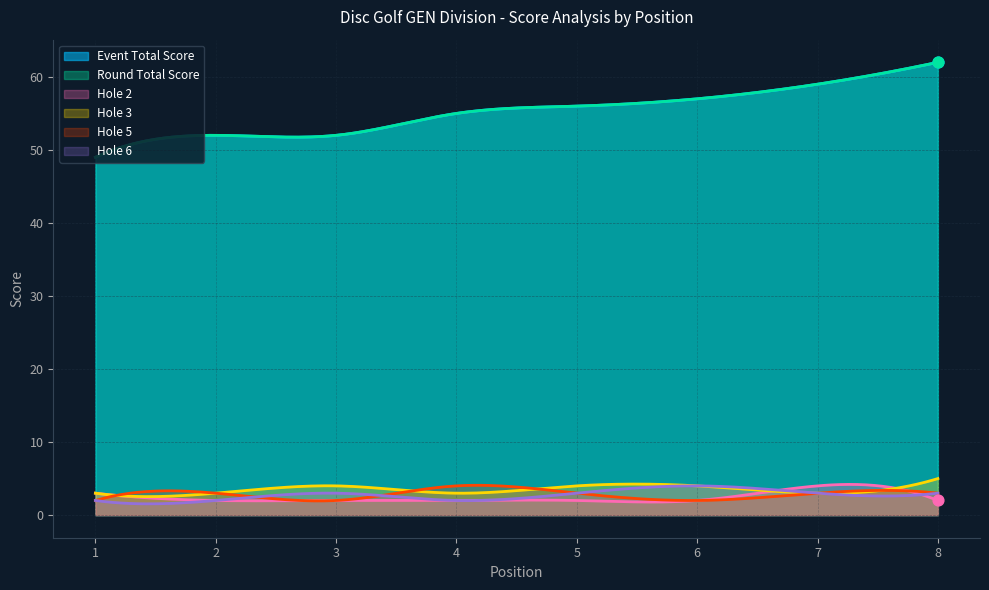

At which category is the sum across all series the highest?

8